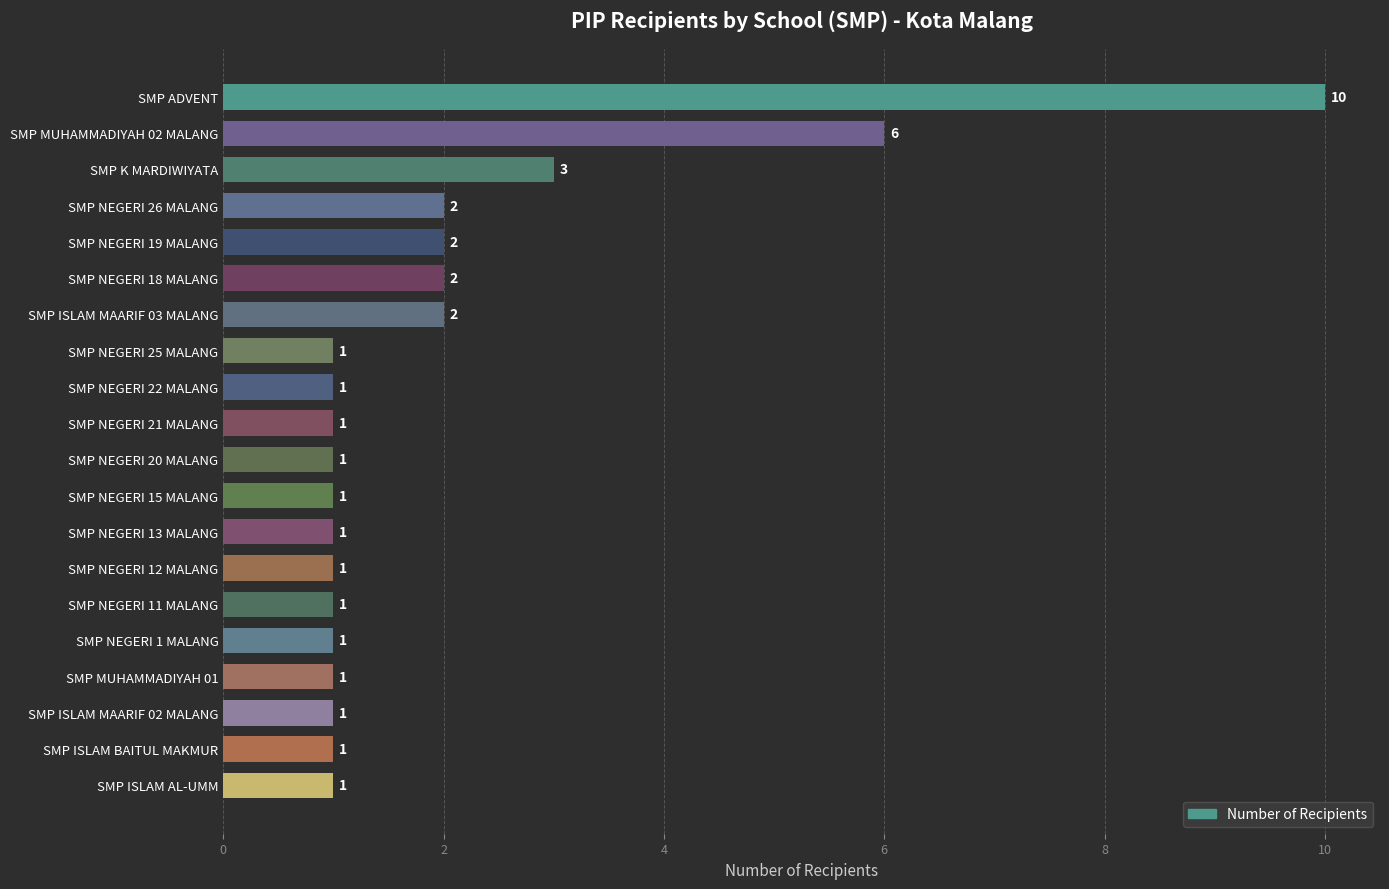

True or false: the data shows 5 at SMP K MARDIWIYATA.

False